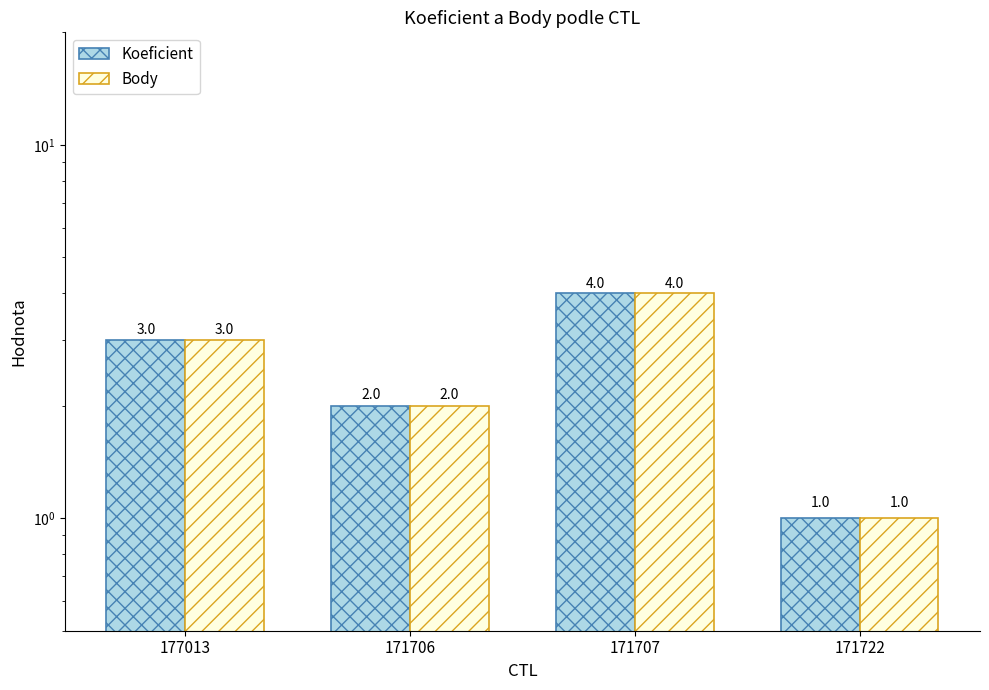

What is the label of the 1st bar from the right?

171722